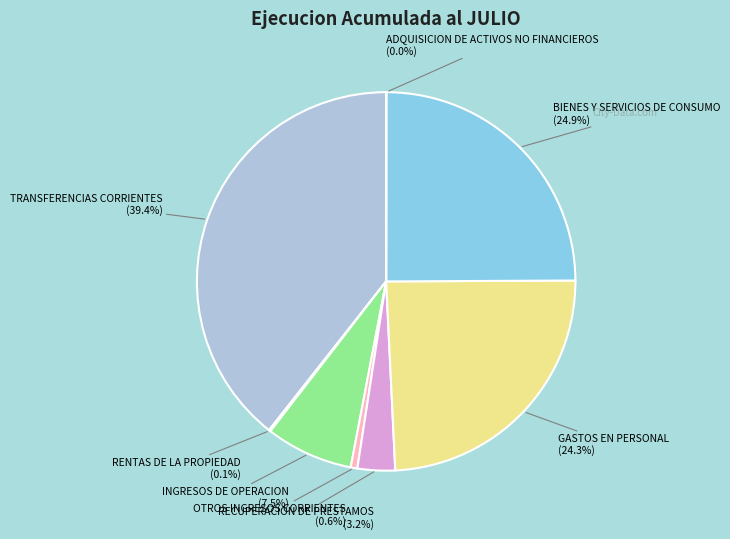

To the nearest percent, what is the difference between the largest and smallest slice percentages?

39%